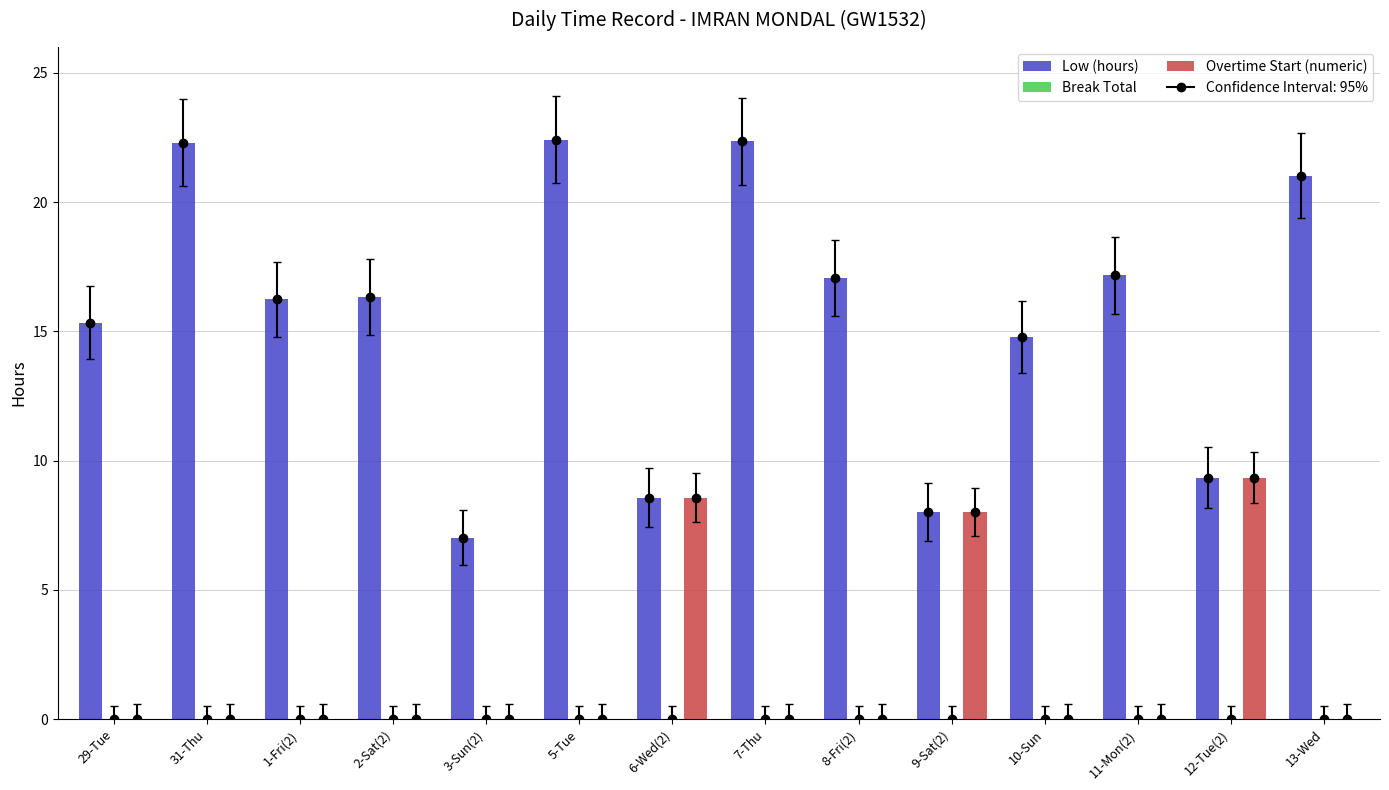

Reading left to right, what are all the values shown in this chart?

Low (hours): 29-Tue=15.3	31-Thu=22.3	1-Fri(2)=16.2	2-Sat(2)=16.3	3-Sun(2)=7.0	5-Tue=22.4	6-Wed(2)=8.6	7-Thu=22.4	8-Fri(2)=17.1	9-Sat(2)=8.0	10-Sun=14.8	11-Mon(2)=17.2	12-Tue(2)=9.3	13-Wed=21.0
Break Total: 29-Tue=0.0	31-Thu=0.0	1-Fri(2)=0.0	2-Sat(2)=0.0	3-Sun(2)=0.0	5-Tue=0.0	6-Wed(2)=0.0	7-Thu=0.0	8-Fri(2)=0.0	9-Sat(2)=0.0	10-Sun=0.0	11-Mon(2)=0.0	12-Tue(2)=0.0	13-Wed=0.0
Overtime Start (numeric): 29-Tue=0.0	31-Thu=0.0	1-Fri(2)=0.0	2-Sat(2)=0.0	3-Sun(2)=0.0	5-Tue=0.0	6-Wed(2)=8.6	7-Thu=0.0	8-Fri(2)=0.0	9-Sat(2)=8.0	10-Sun=0.0	11-Mon(2)=0.0	12-Tue(2)=9.3	13-Wed=0.0